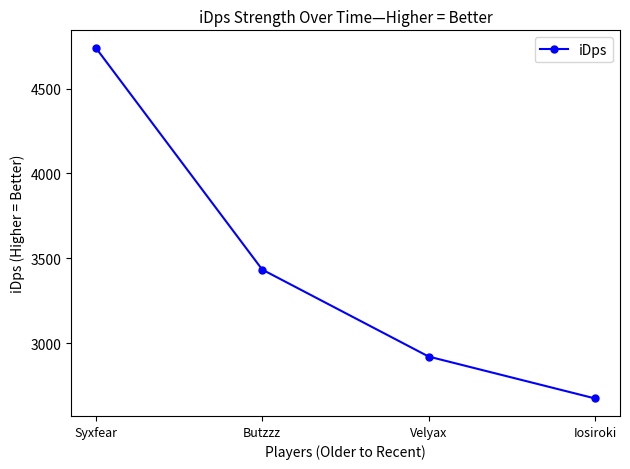

Is this an area chart (filled region under the line)?

No